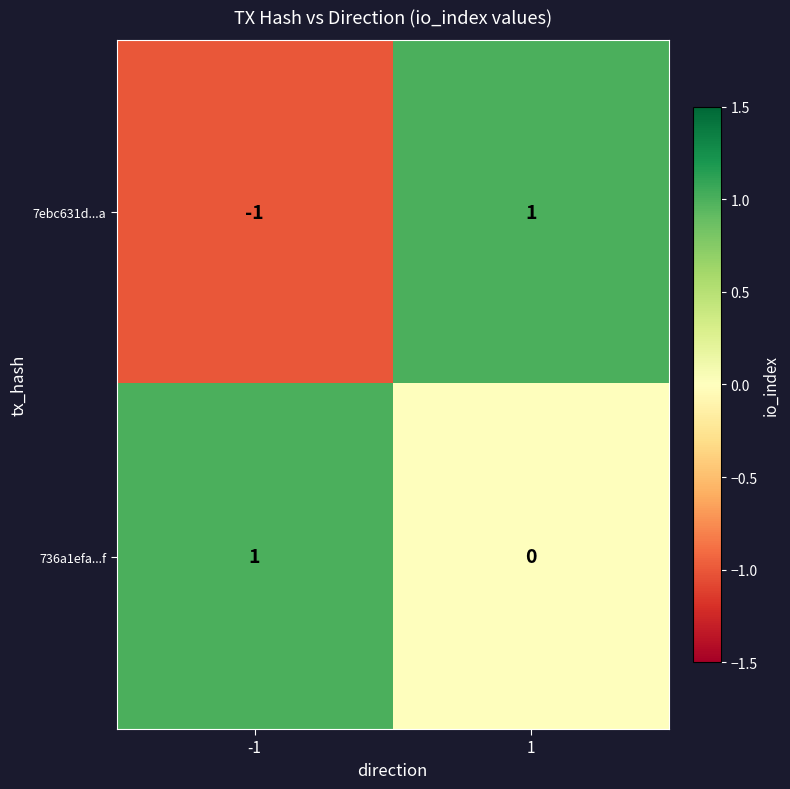

Which series changed the most between -1 and 1?

7ebc631d...a